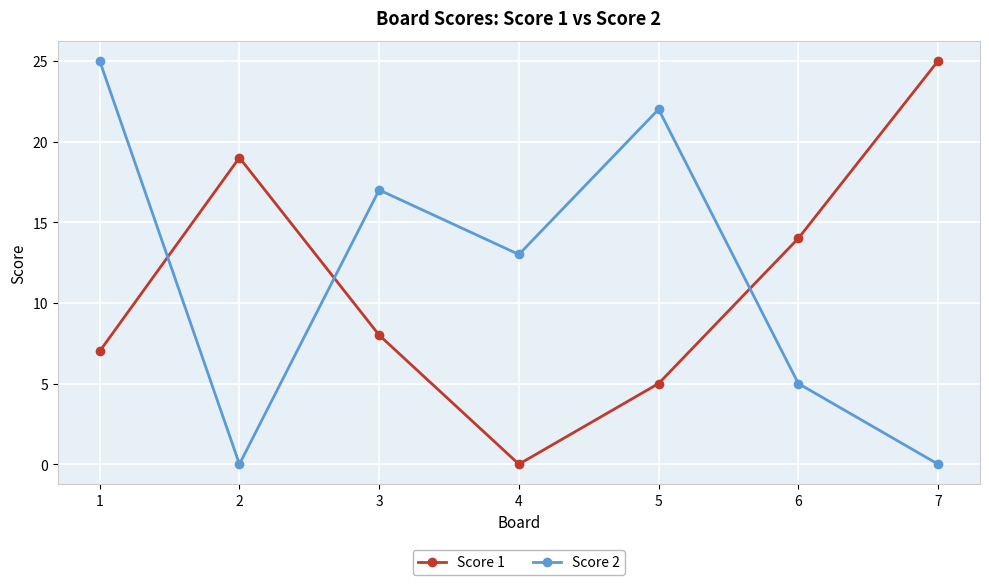

True or false: Score 2 has a value of 0 at 7.

True